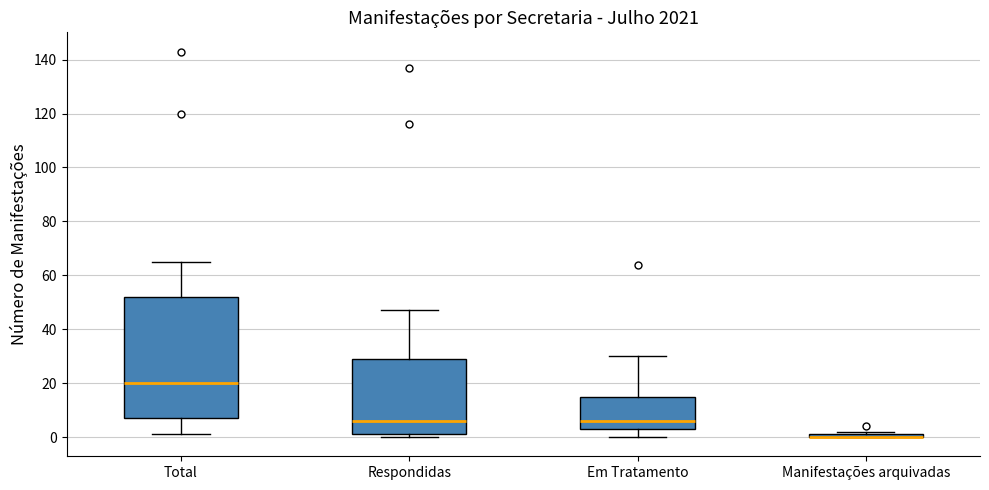

Which box is the tallest, from its lower edge to its upper edge?

Total